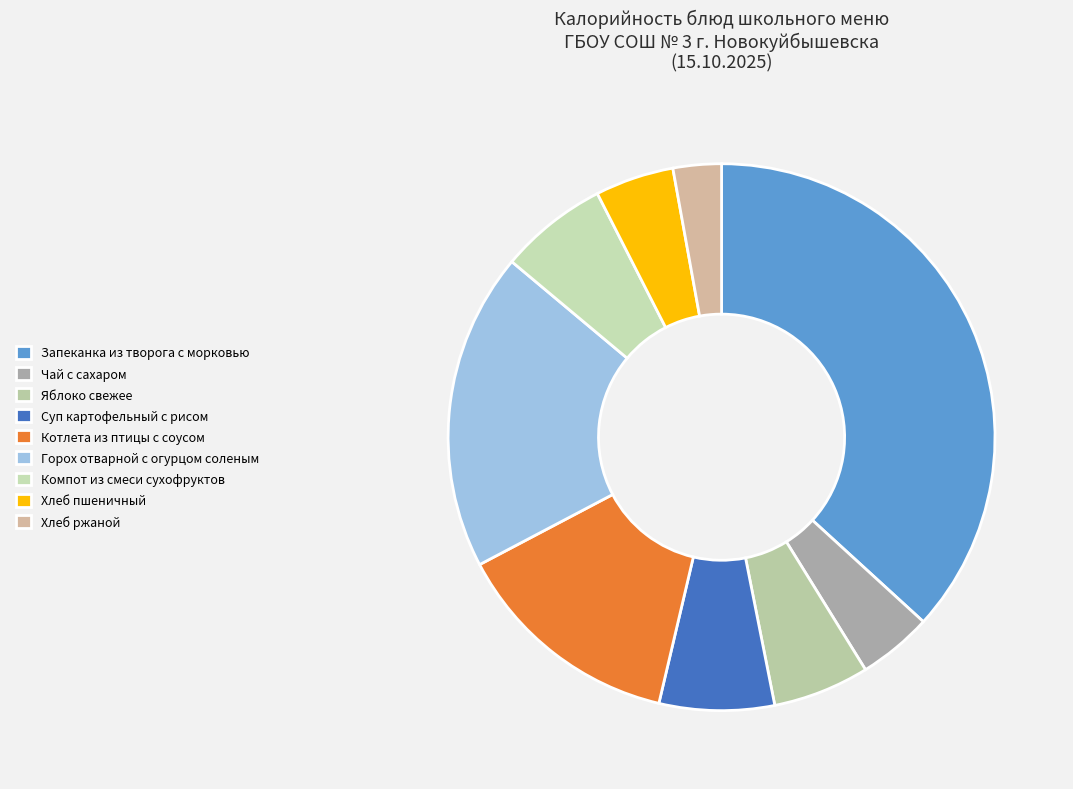

Approximately how many times larger is the value at Горох отварной с огурцом соленым compared to Запеканка из творога с морковью?

0.5